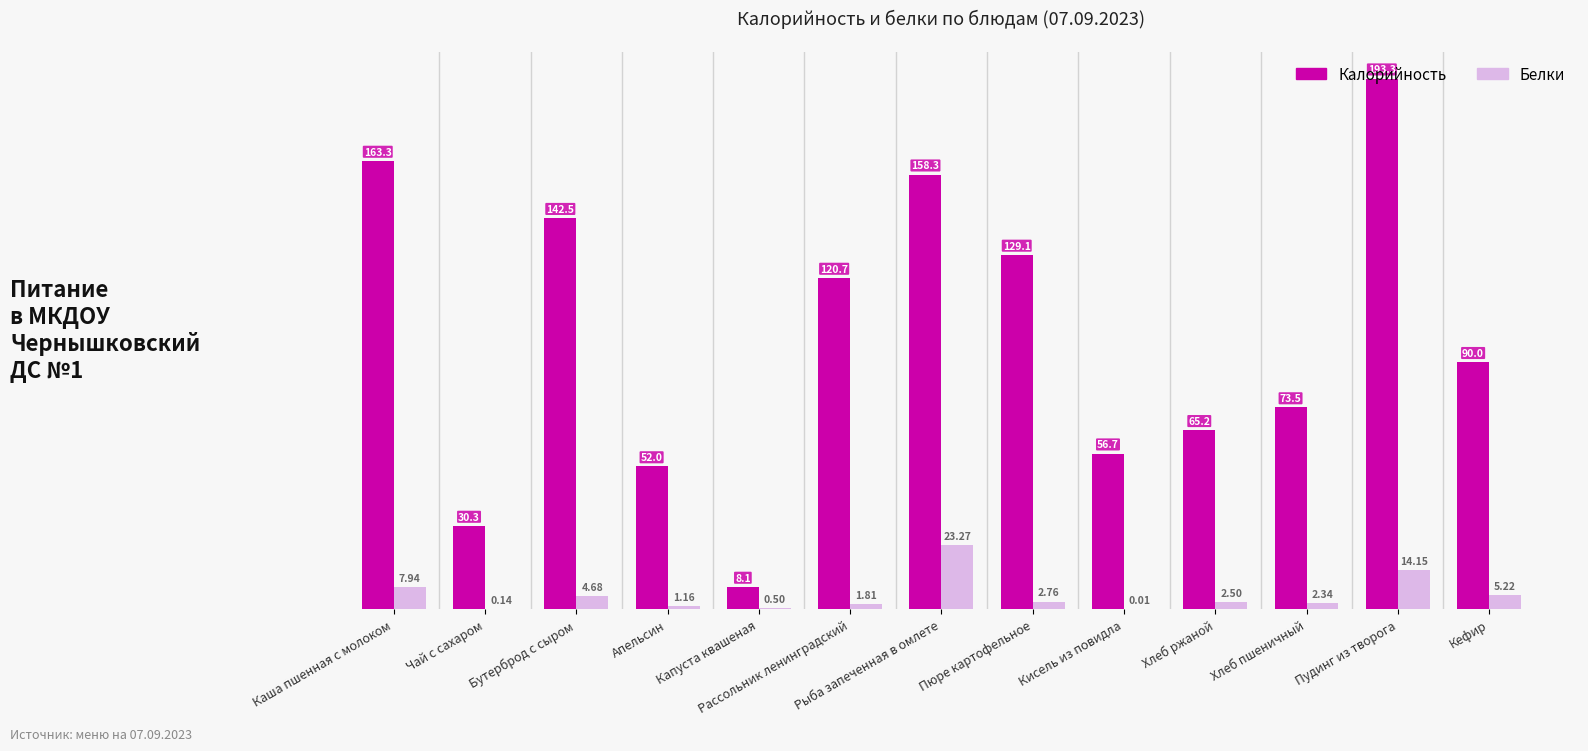

What is the average value of the Белки series?

5.1